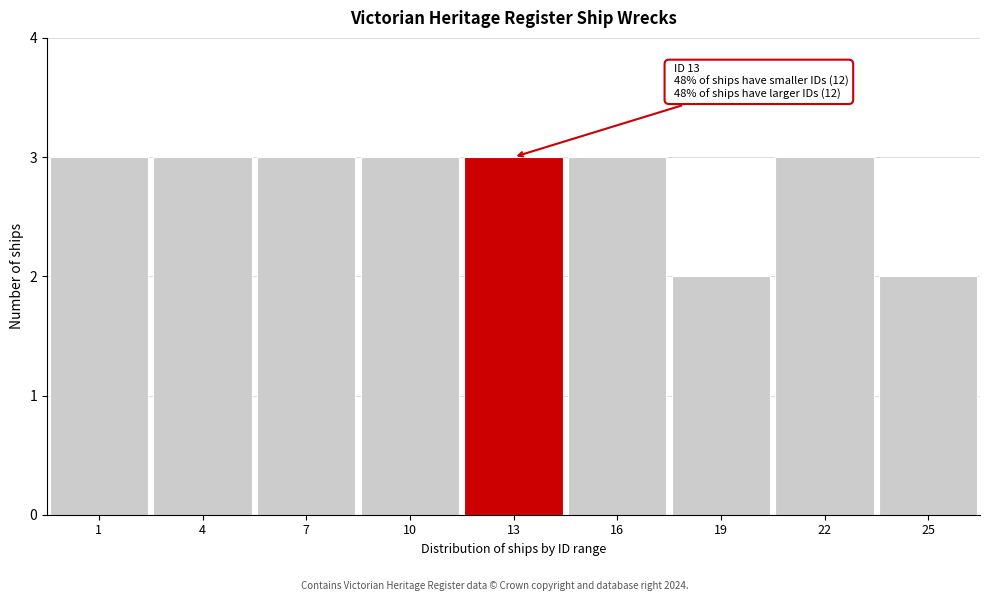

Reading left to right, transcribe all the data shown in this chart.

1=3	4=3	7=3	10=3	13=3	16=3	19=2	22=3	25=2